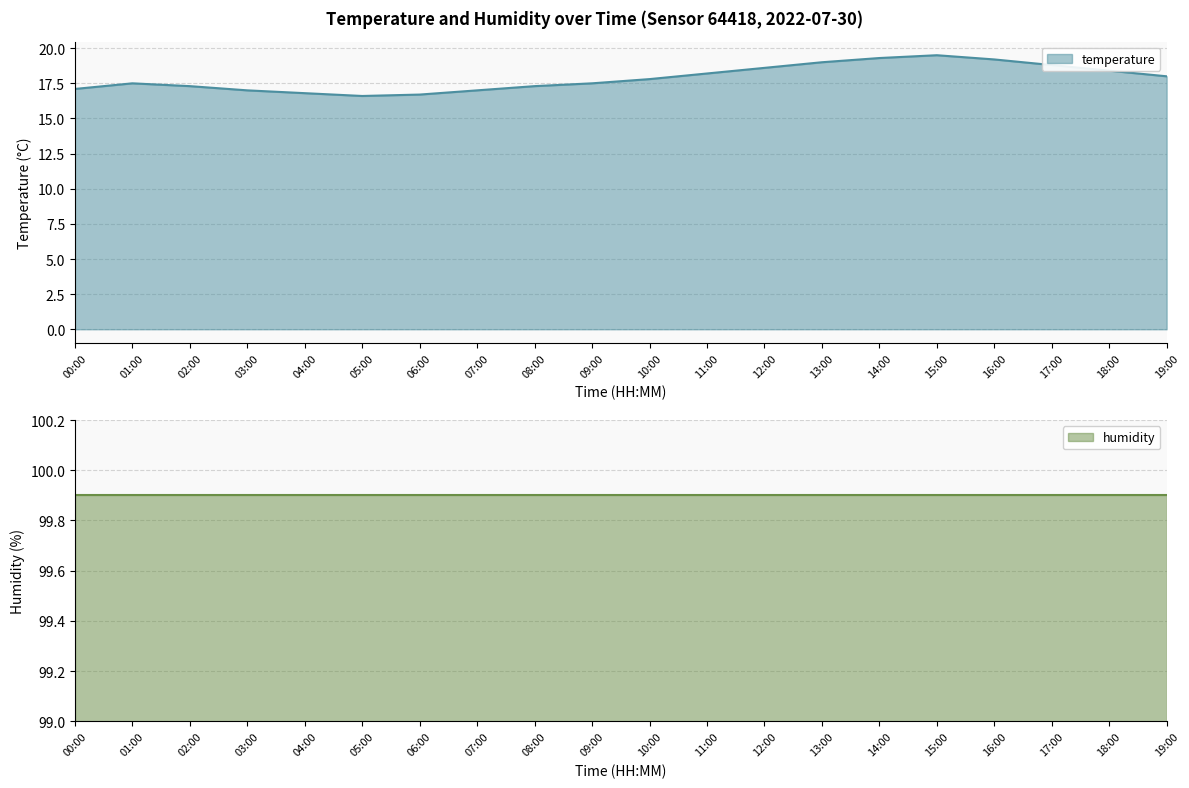

Where is the data nearest to the value 18?

19:00